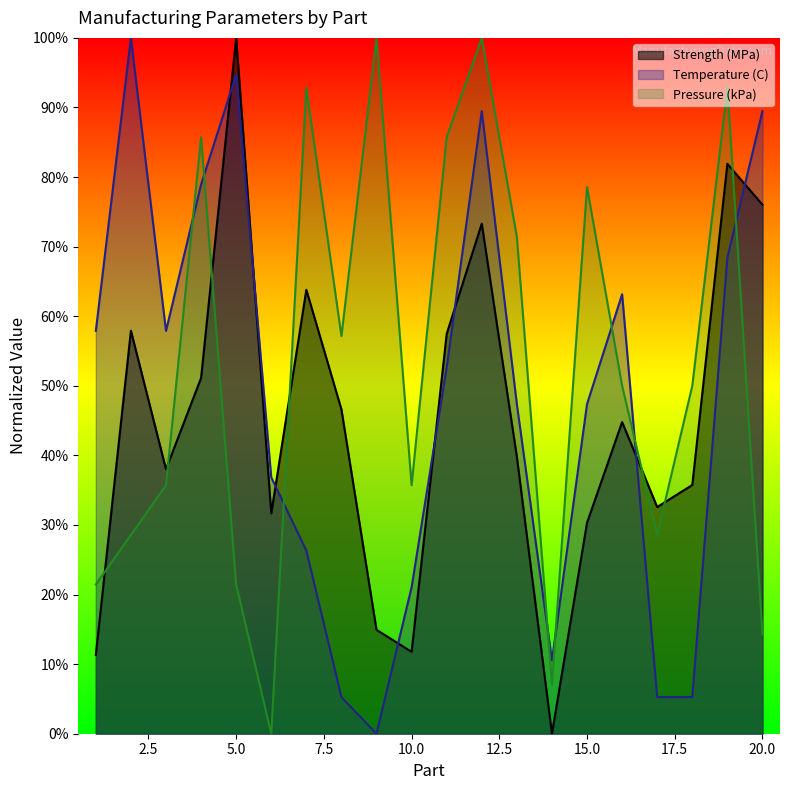

The value of Pressure (kPa) at 16 is 0.5. True or false?

True